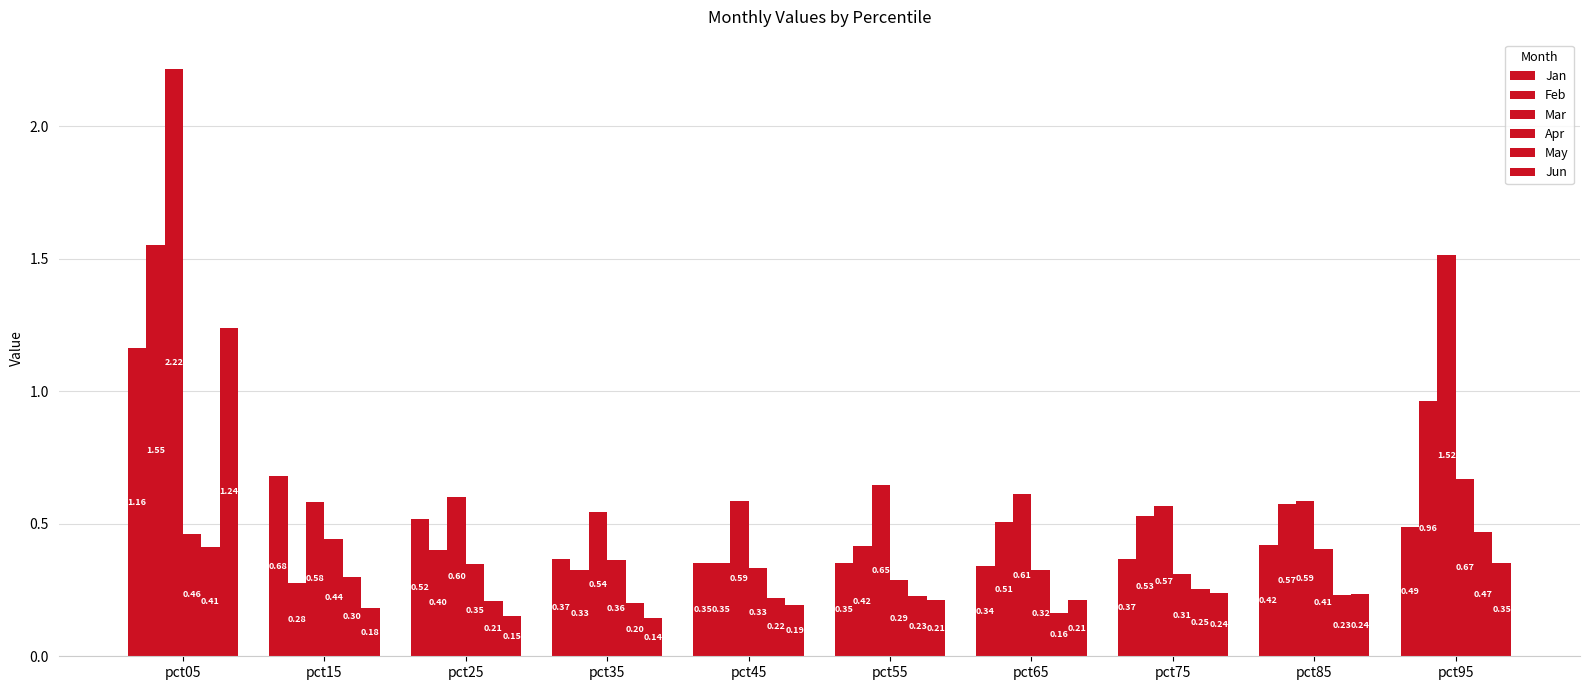

What is the average value of the May series?

0.3